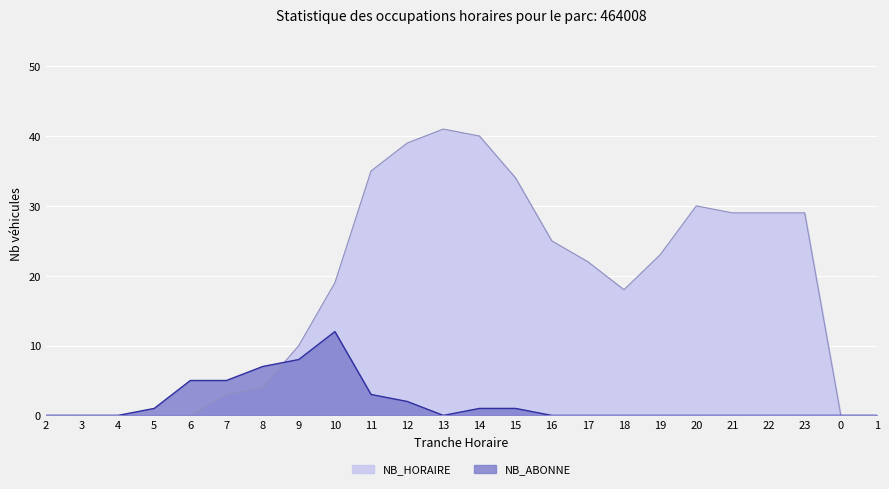

How many data points in NB_ABONNE are above 0?

10